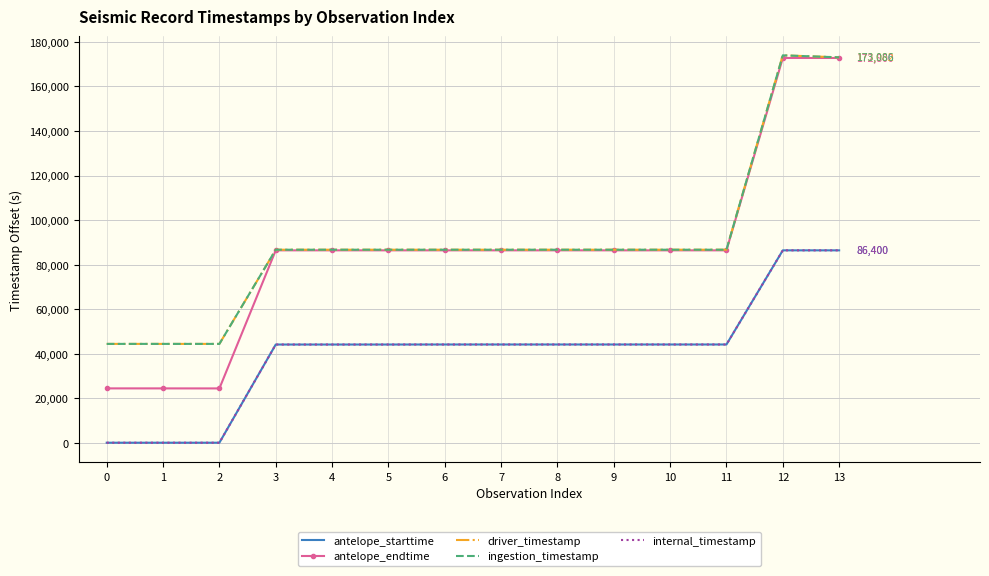

True or false: ingestion_timestamp has a value of 79311.4 at 0.

False